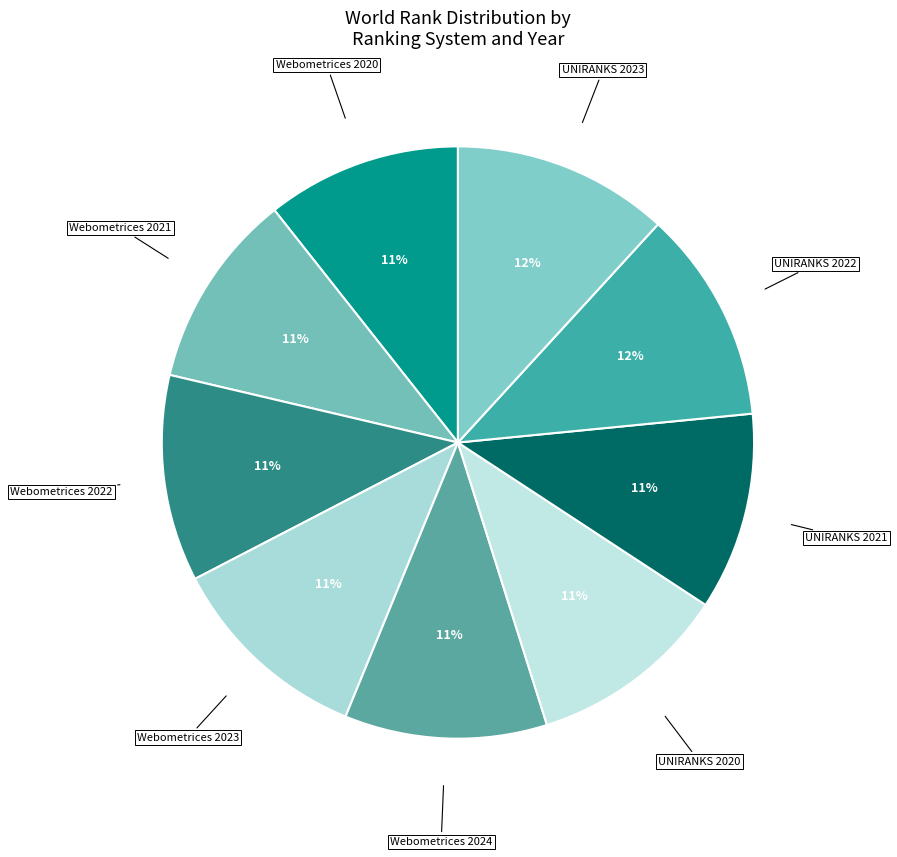

Count the number of slices in the pie.

9